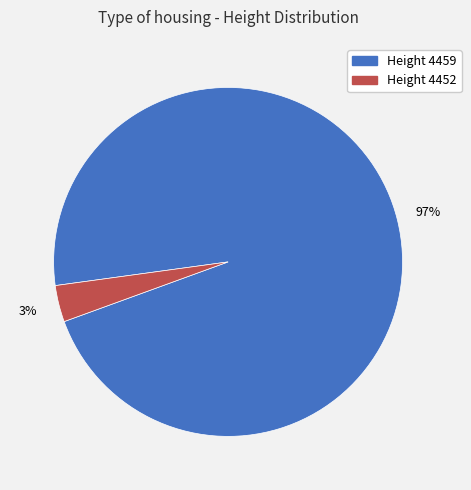

Which category has the smallest portion of the pie?

Height 4452